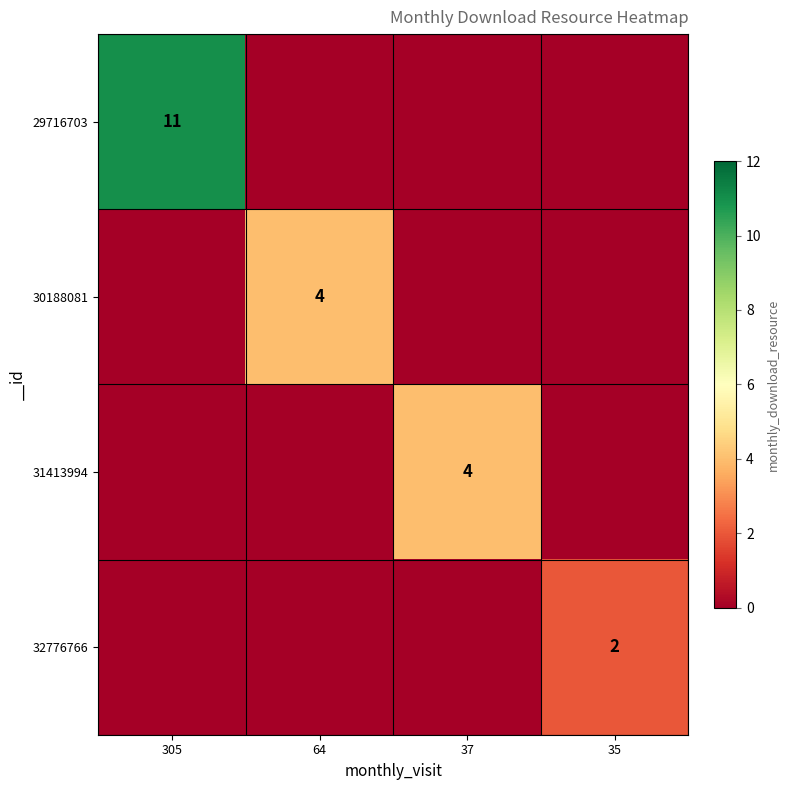

The 30188081 series shows 4 at 64. True or false?

True